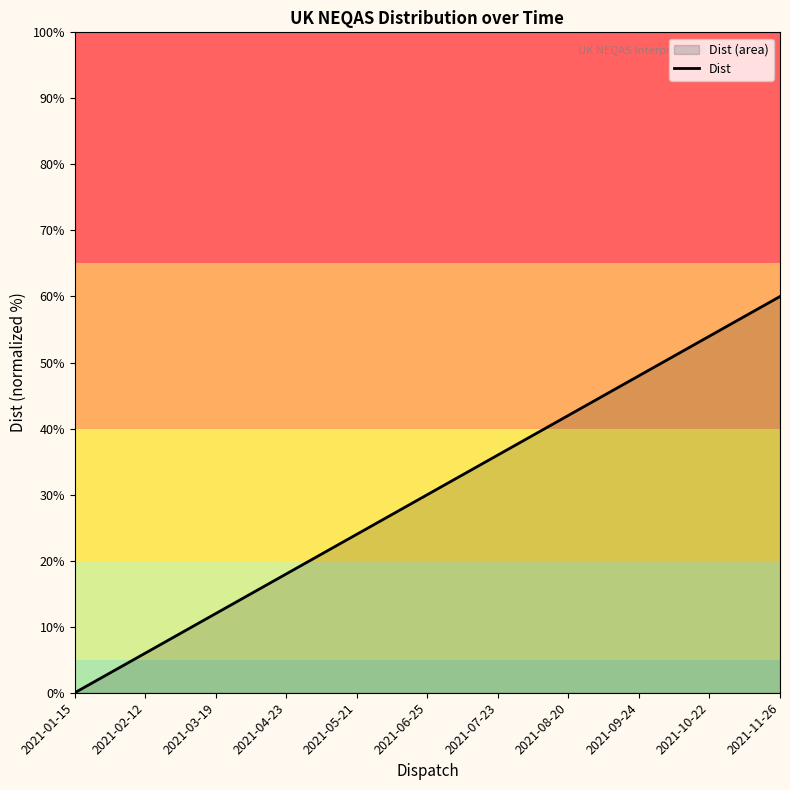

What position from the left is 2021-07-23?

7